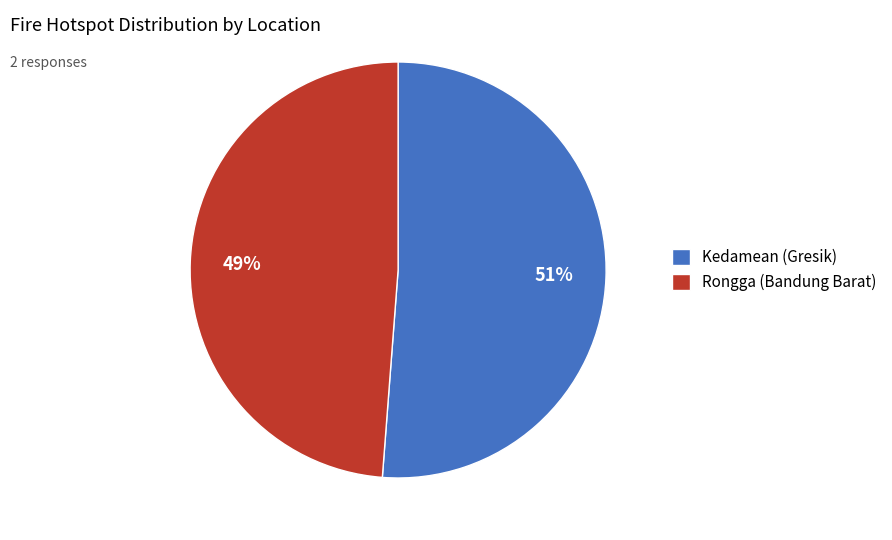

What percentage is the Rongga (Bandung Barat) slice, to the nearest percent?

49%